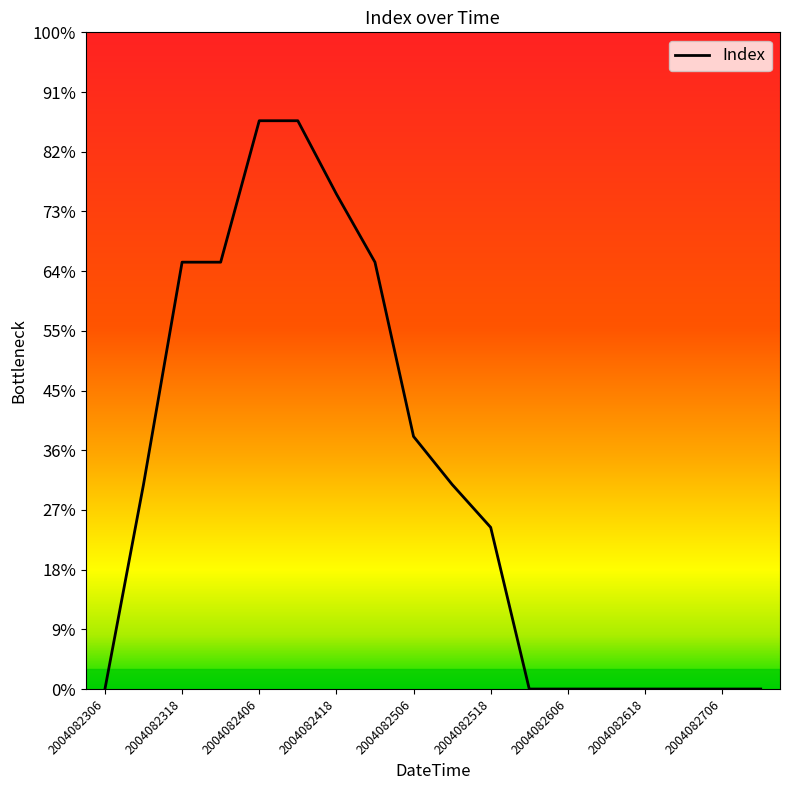

Does the chart display data point markers on the line(s)?

No